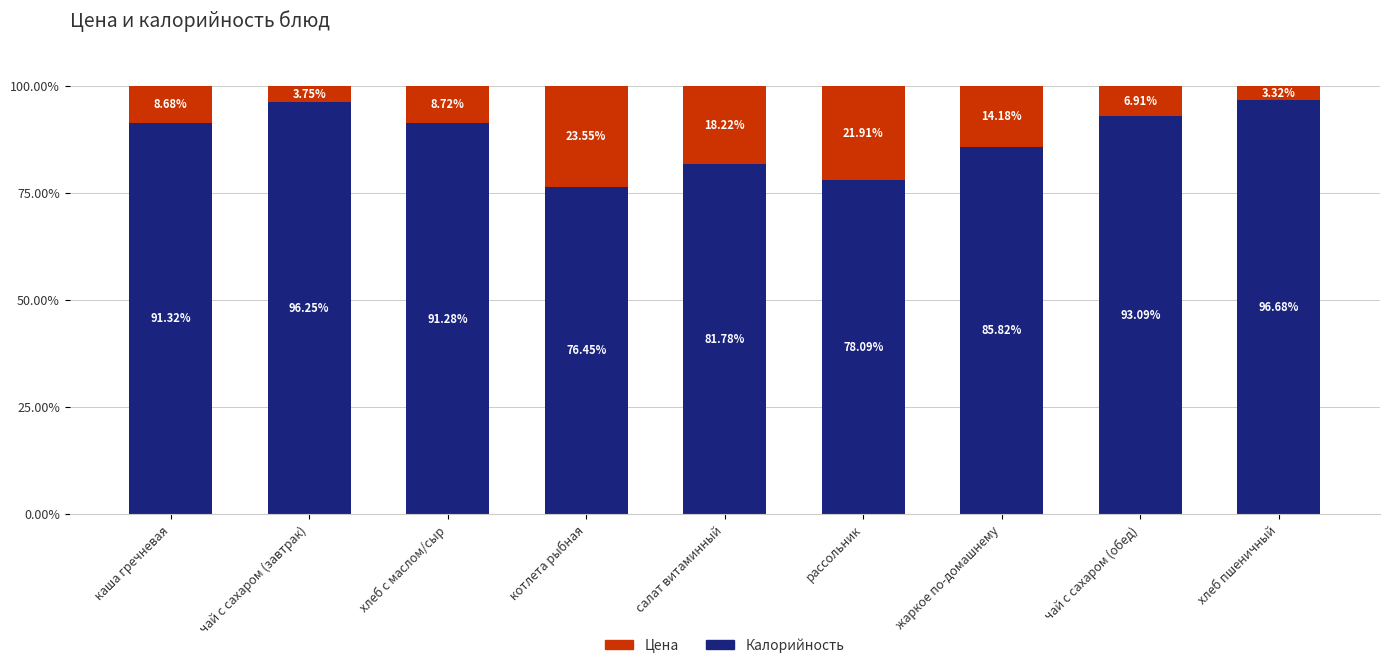

What value does the Калорийность series have at хлеб с маслом/сыр?

91.3